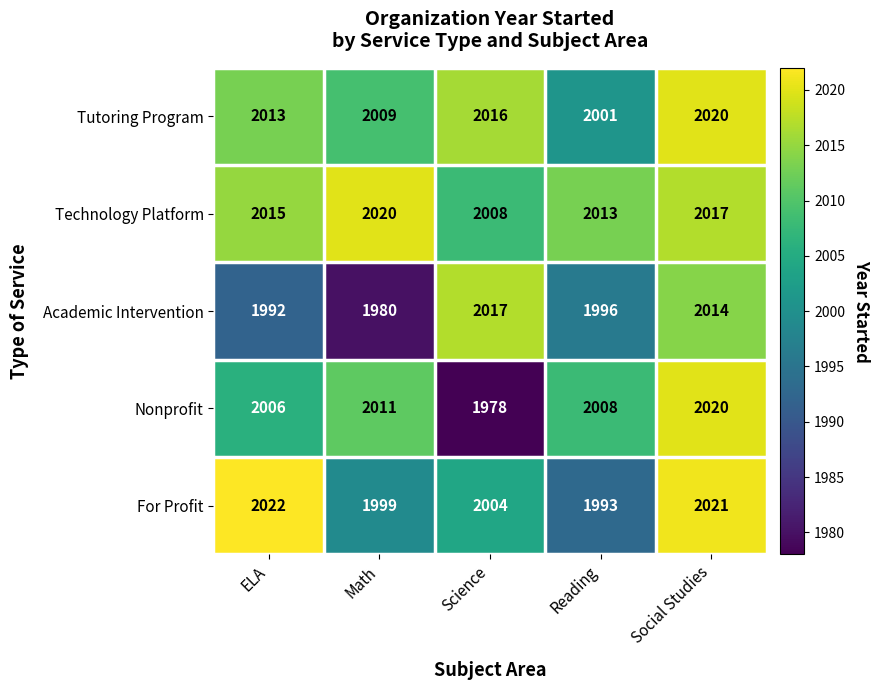

Which series has the widest spread of values?

Nonprofit